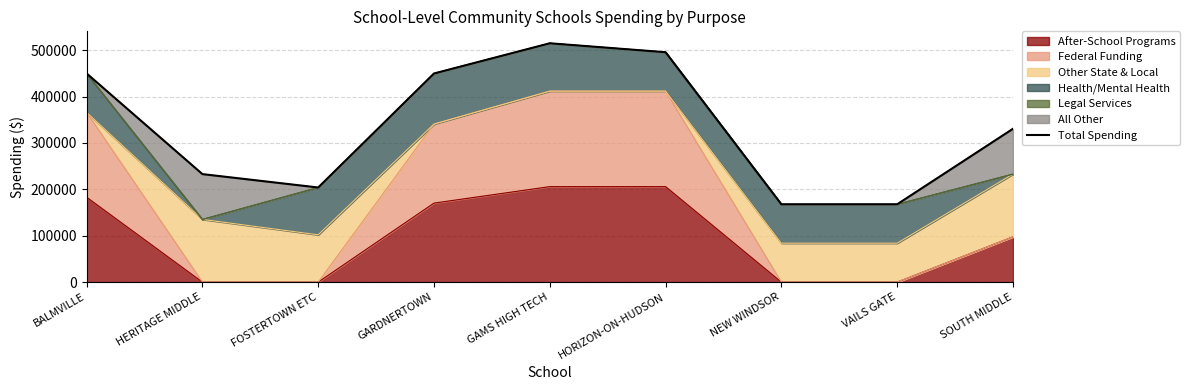

Rank the categories by value from highest to lowest.

GAMS HIGH TECH, HORIZON-ON-HUDSON, BALMVILLE, GARDNERTOWN, SOUTH MIDDLE, HERITAGE MIDDLE, FOSTERTOWN ETC, NEW WINDSOR, VAILS GATE